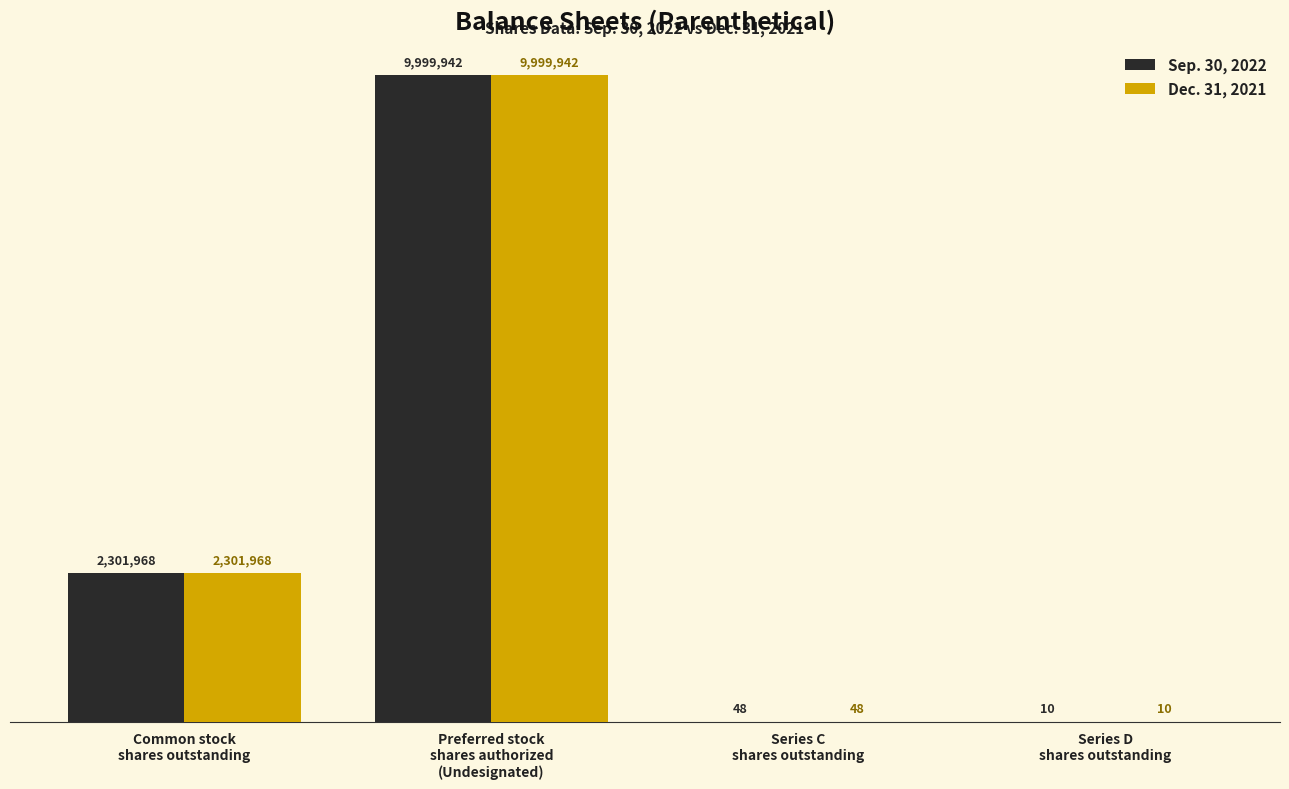

Reading left to right, extract all data points from this chart.

Sep. 30, 2022: 2301968	9999942	48	10
Dec. 31, 2021: 2301968	9999942	48	10